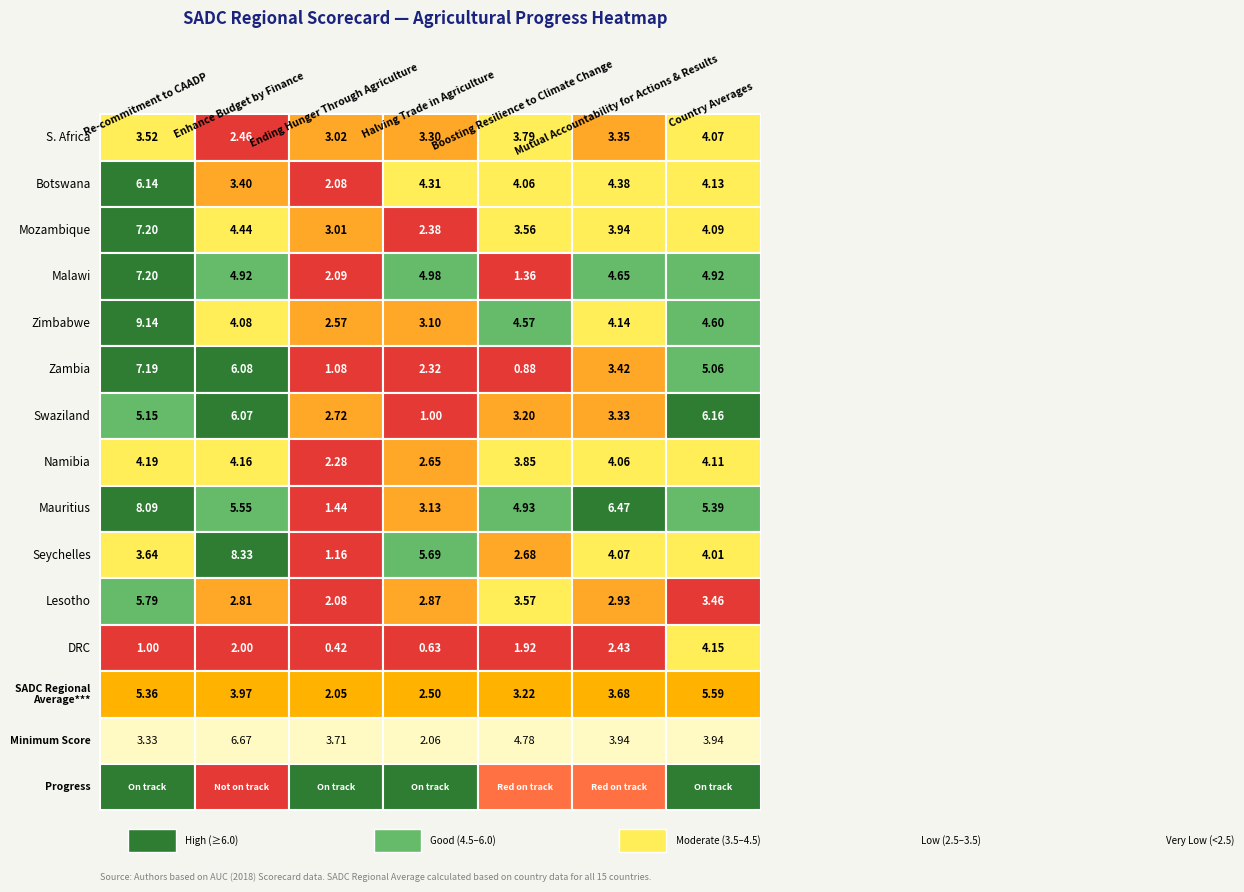

How many data points in Mauritius are above 5?

4